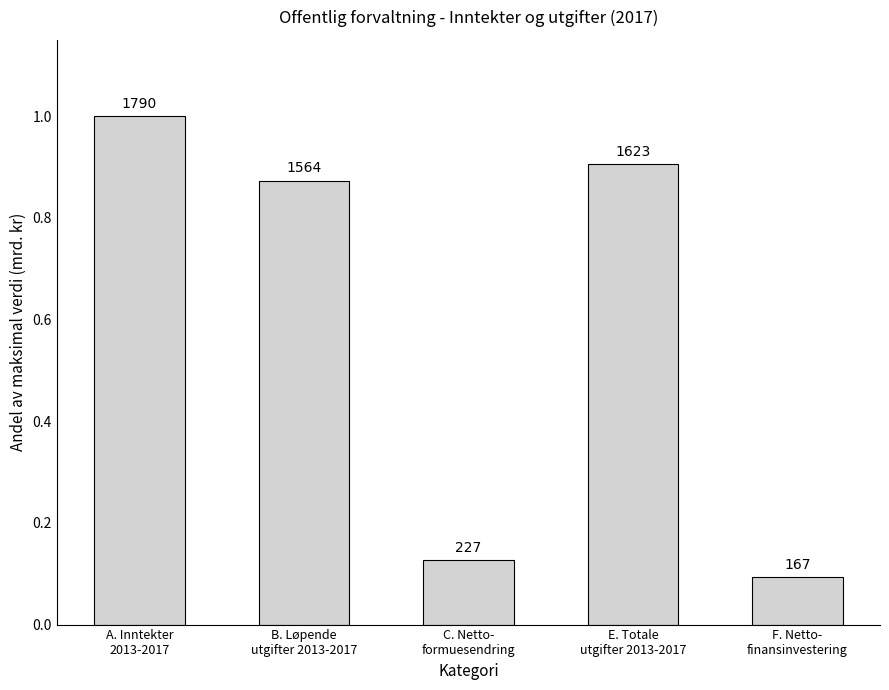

What is the difference between the maximum and minimum values?

0.9